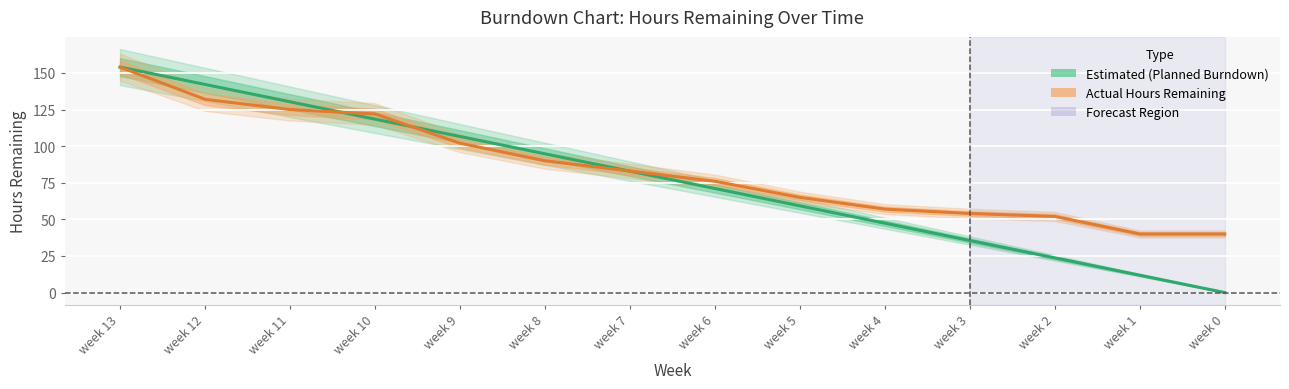

Which series has the widest spread of values?

Estimated (Planned Burndown)